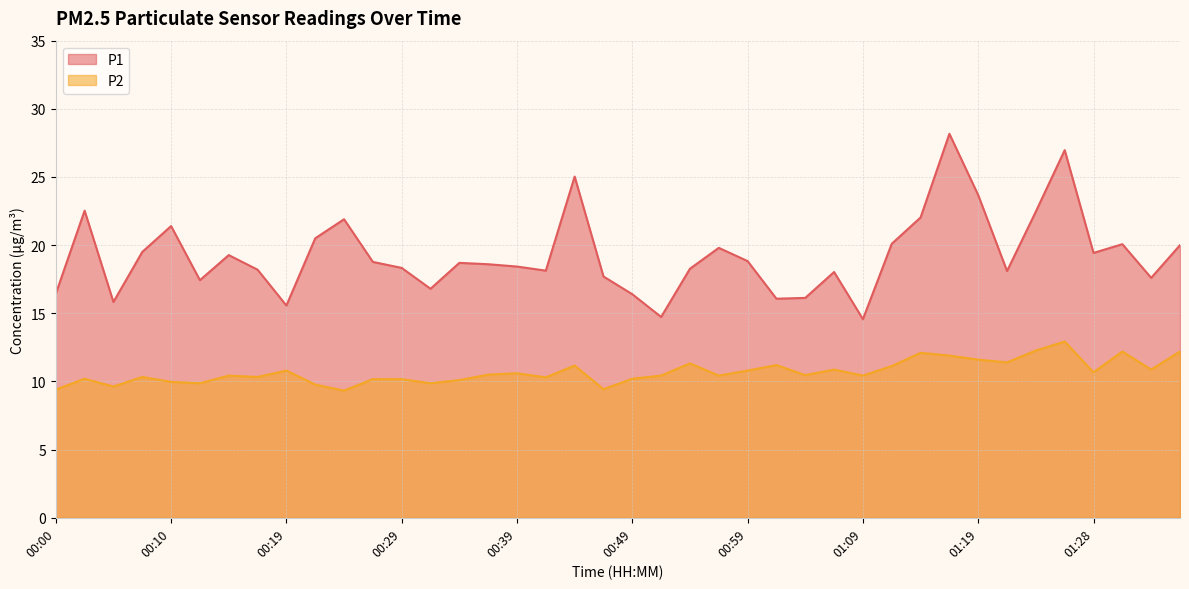

True or false: P1 and P2 cross at least once.

False